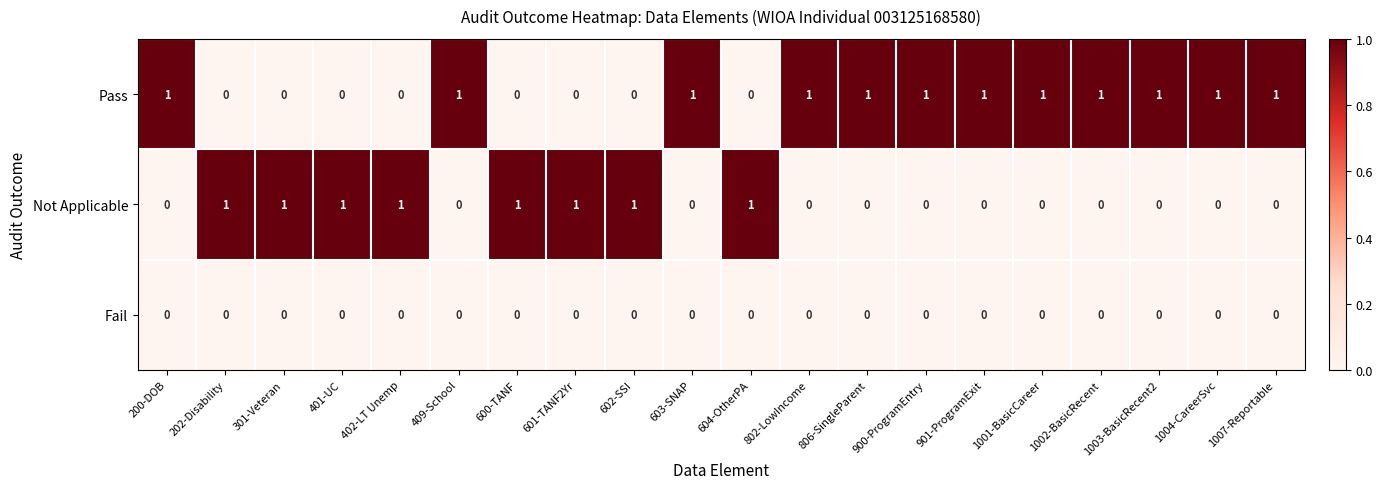

How many Pass values are between 0 and 1?

20